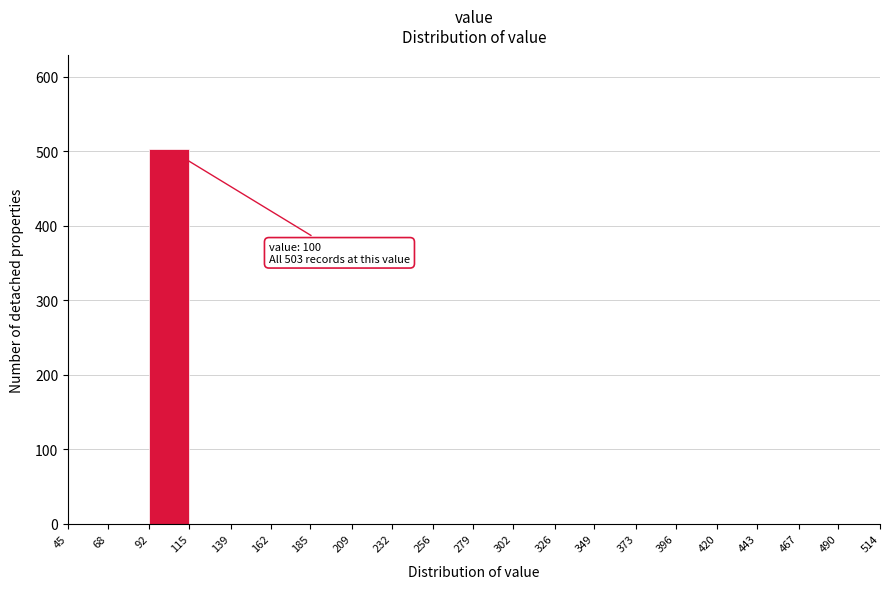

Over which range of the x-axis is the bar tallest?

92 to 115